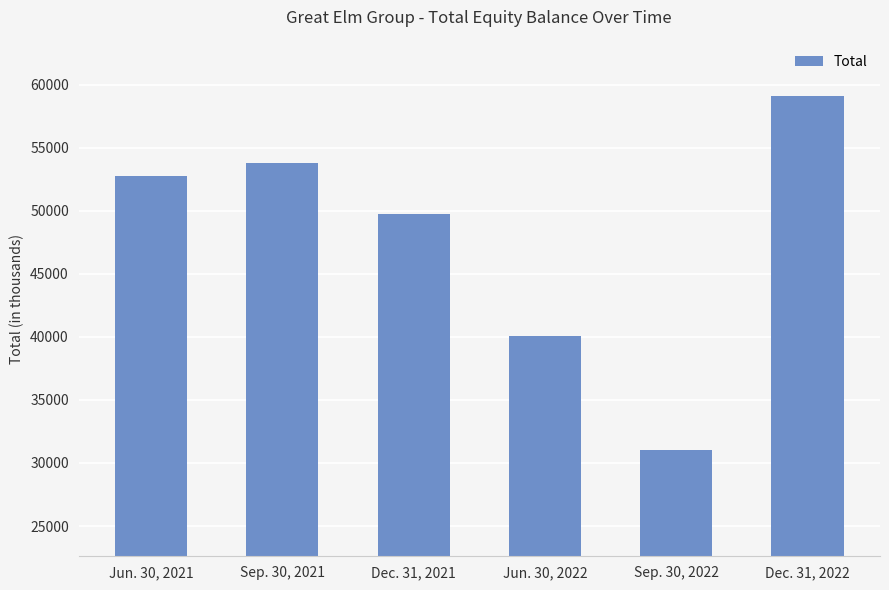

What is the label of the 5th bar from the right?

Sep. 30, 2021